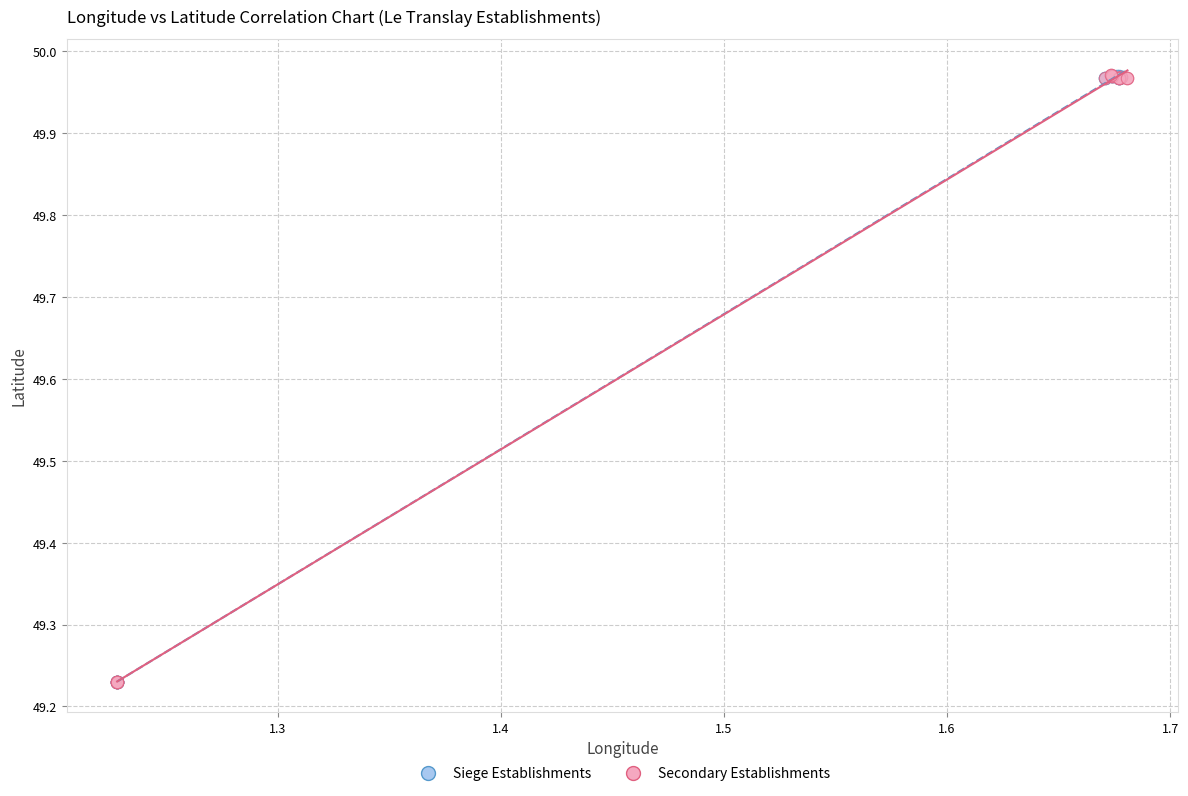

What are all the series names shown in the legend?

Siege Establishments, Secondary Establishments